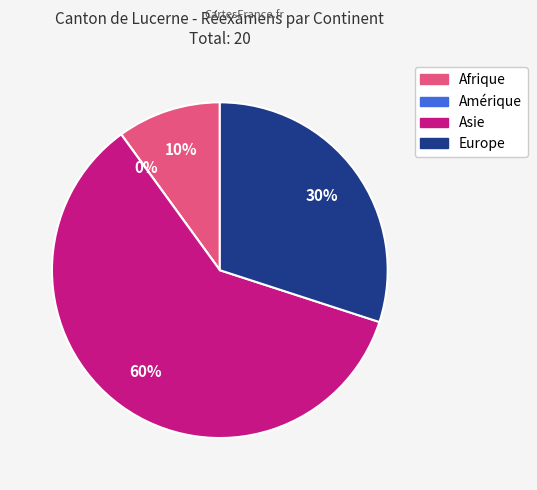

To the nearest percent, what is the difference between the largest and smallest slice percentages?

60%